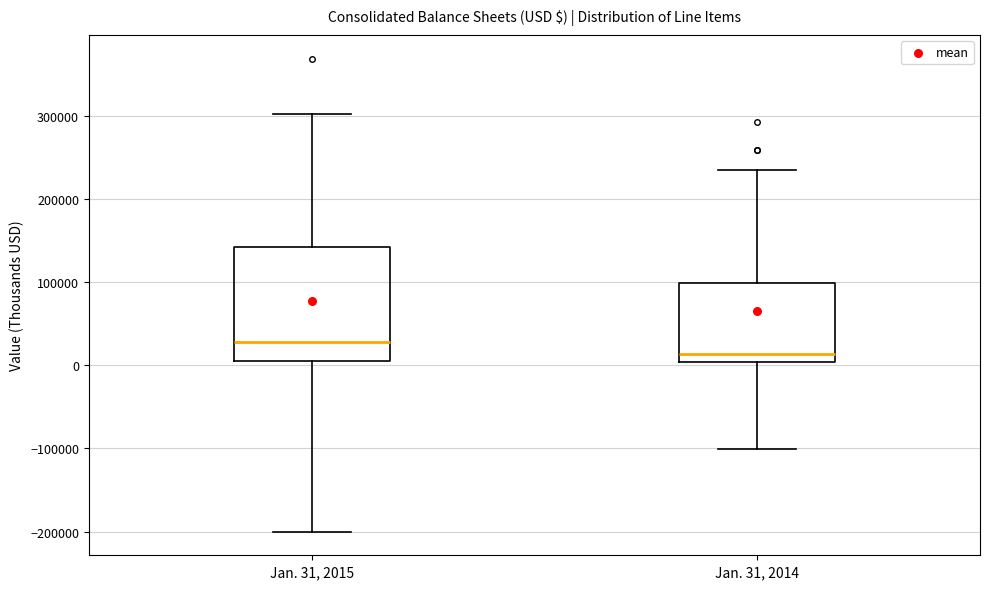

Reading left to right, transcribe this box plot: for each box, give where its median line is, the range the box spans, and where its two whiskers end, as read against the y-axis. The values are not printed on the chart, so give them approximately, as read against the axis.

Jan. 31, 2015: median 30000, box 0 to 140000, whiskers -200000 to 300000
Jan. 31, 2014: median 10000, box 0 to 100000, whiskers -100000 to 230000